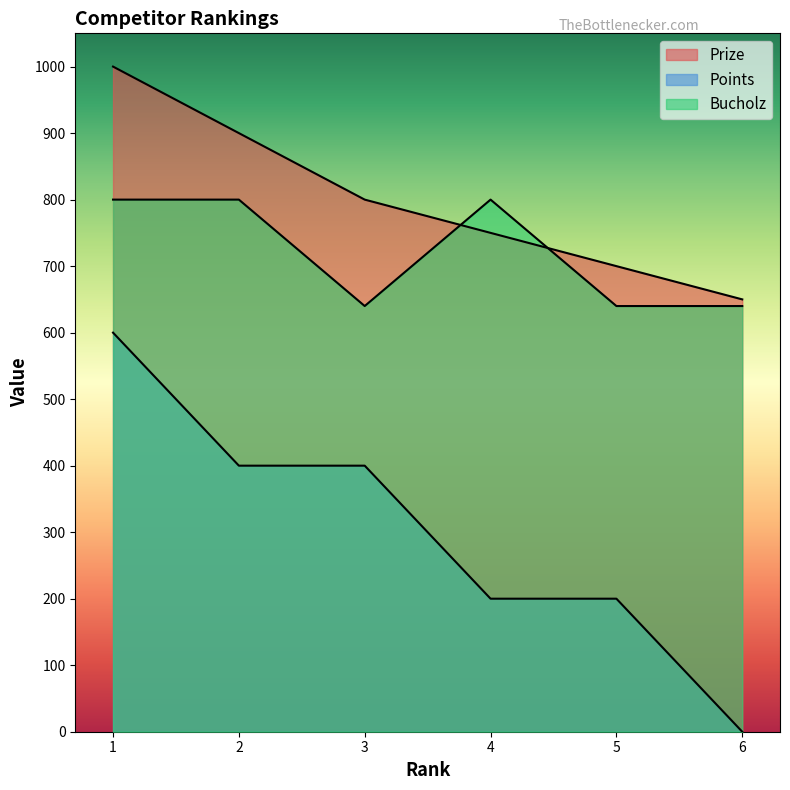

Reading right to left, transcribe all the data shown in this chart.

Prize: 650	700	750	800	900	1000
Points: 0	200	200	400	400	600
Bucholz: 640	640	800	640	800	800